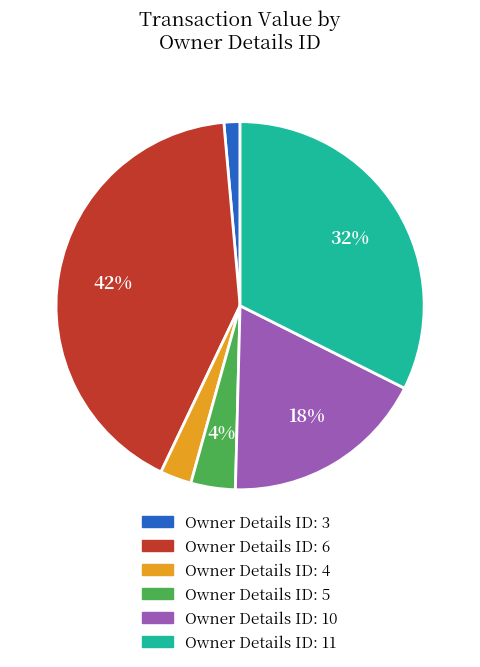

How many segments does this pie chart have?

6